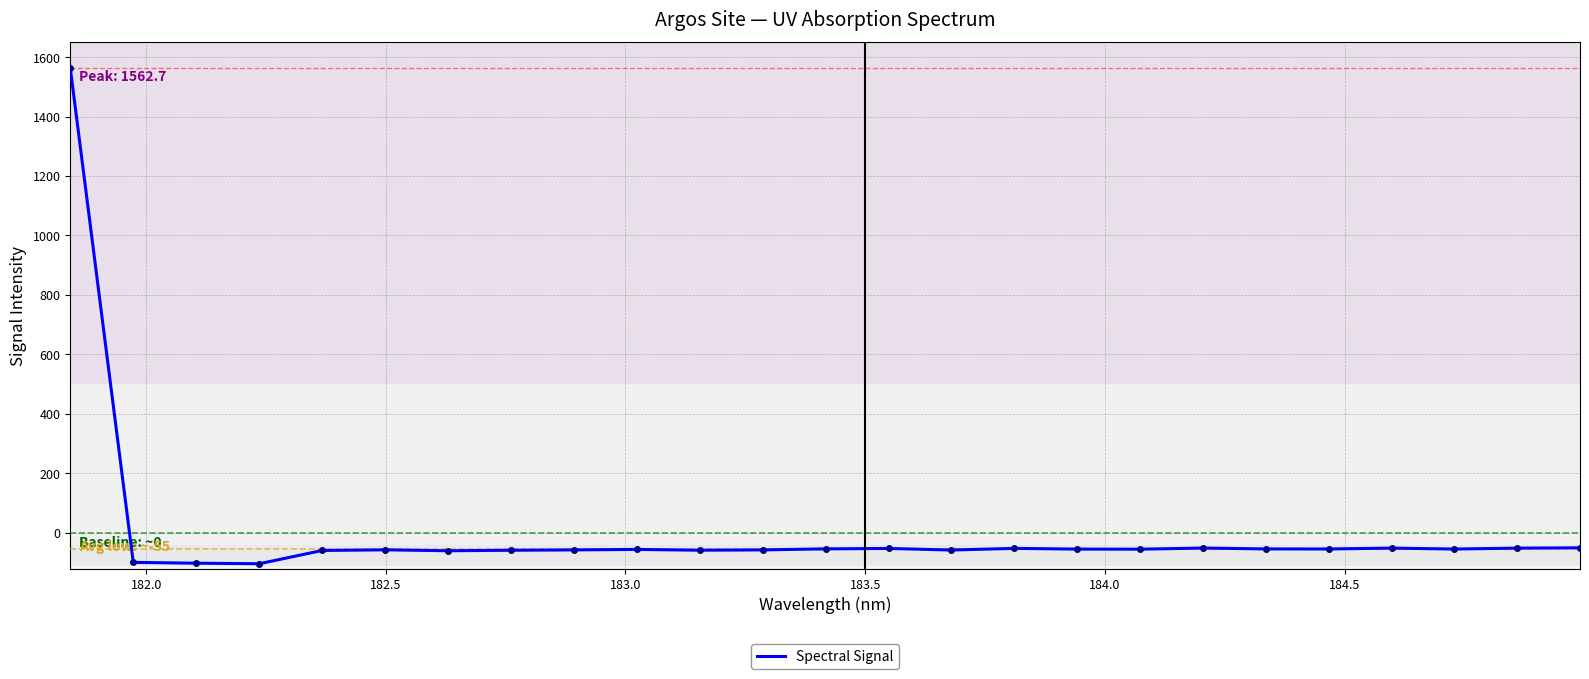

What is the smallest value displayed?

-103.9